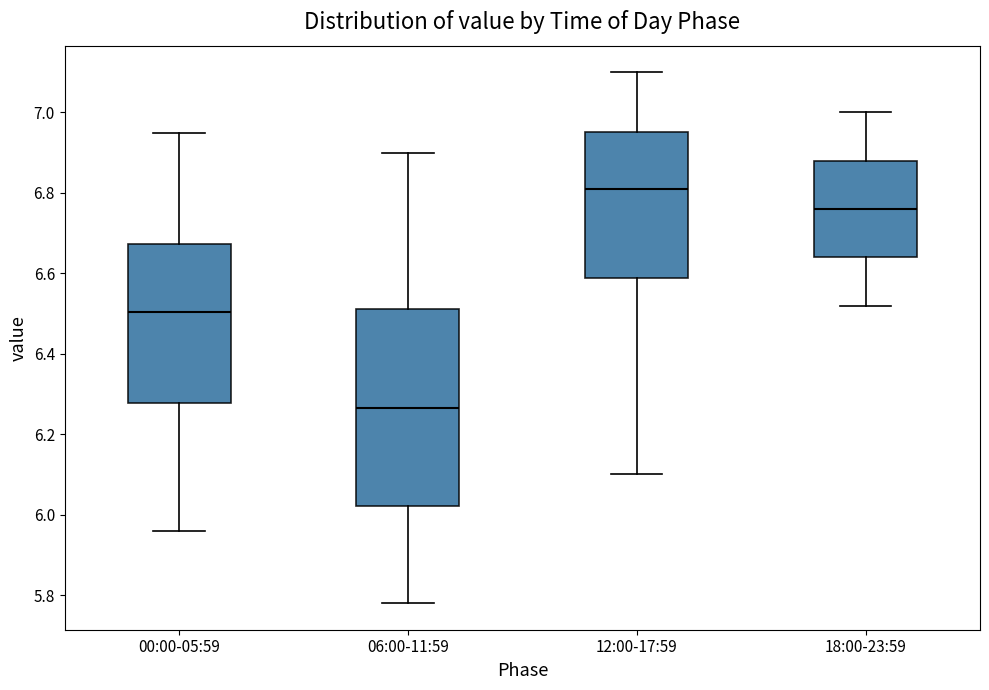

Comparing the boxes themselves (not the whiskers), which one is the tallest?

06:00-11:59